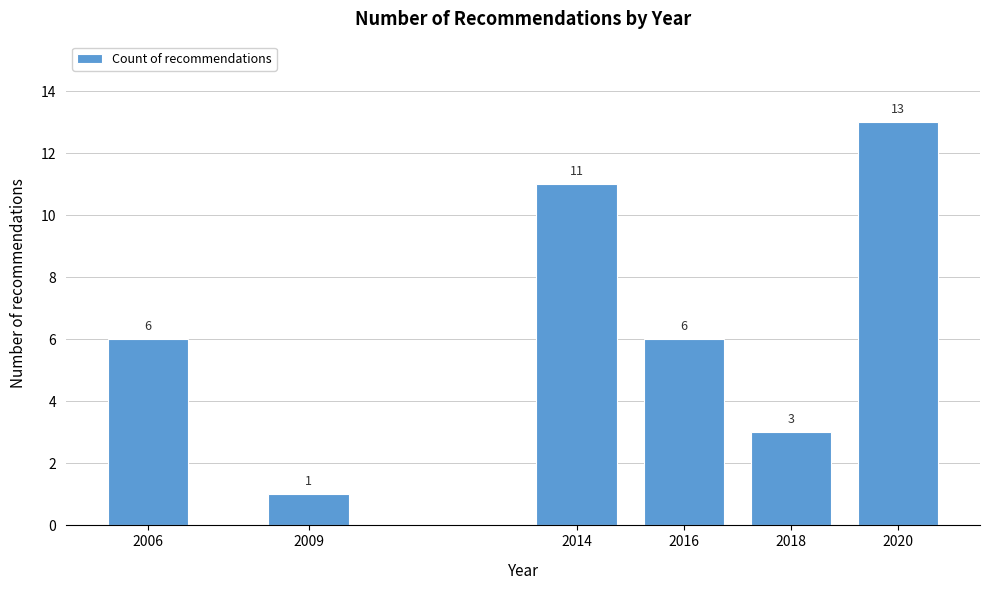

Reading right to left, transcribe all the data shown in this chart.

2020=13	2018=3	2016=6	2014=11	2009=1	2006=6